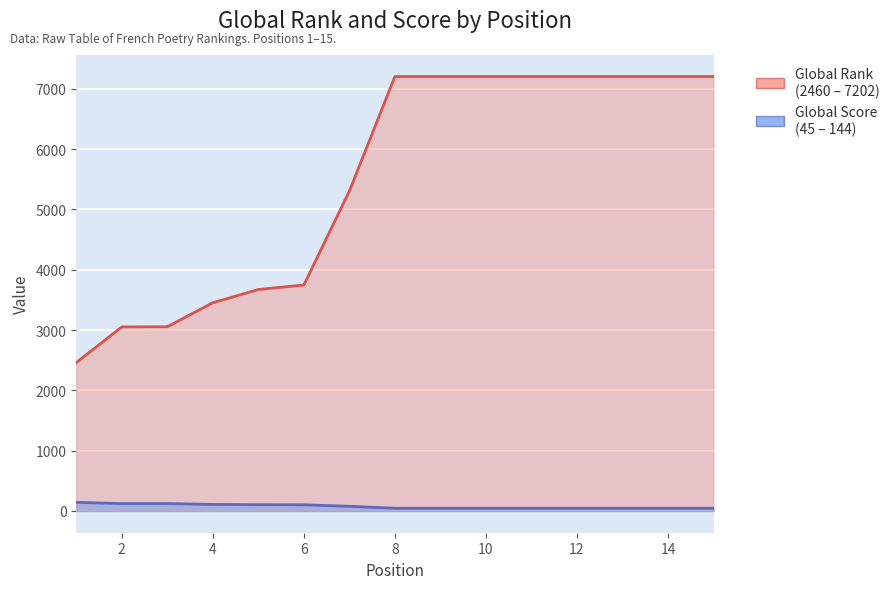

True or false: Global Rank and Global Score intersect in this chart.

False